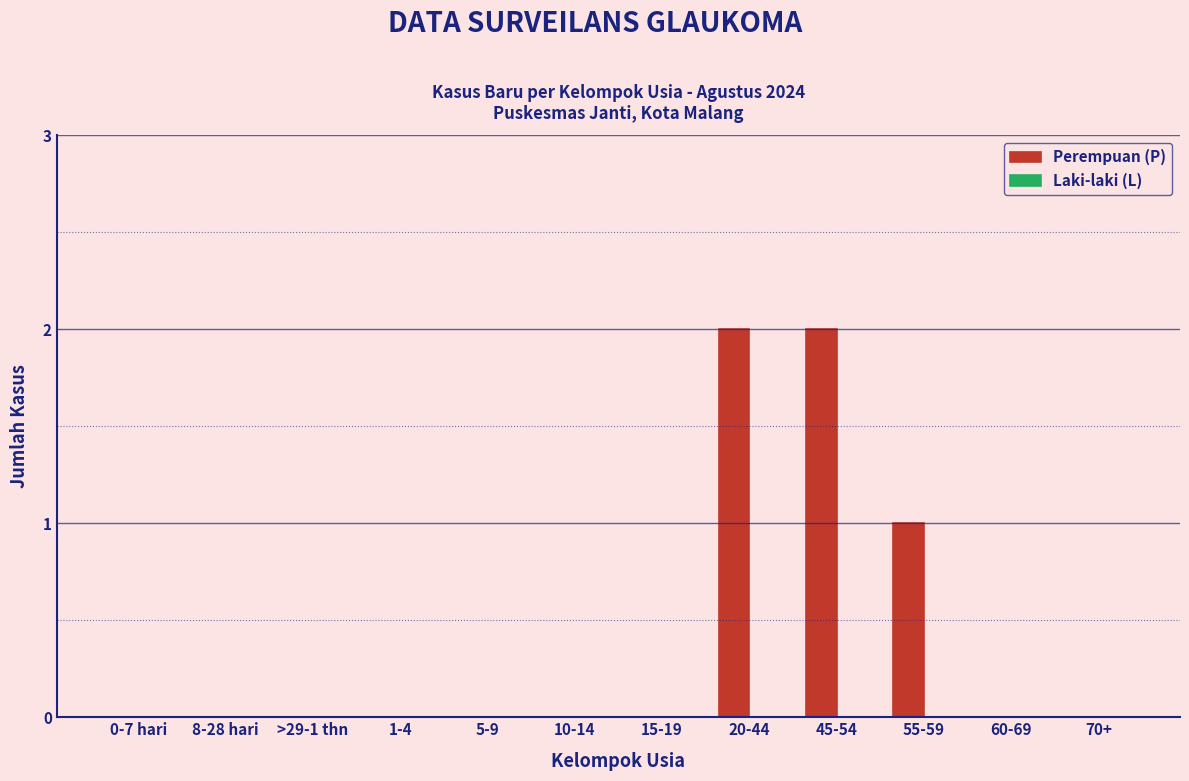

Reading left to right, list all the values displayed in this chart.

0-7 hari=0	8-28 hari=0	>29-1 thn=0	1-4=0	5-9=0	10-14=0	15-19=0	20-44=2	45-54=2	55-59=1	60-69=0	70+=0